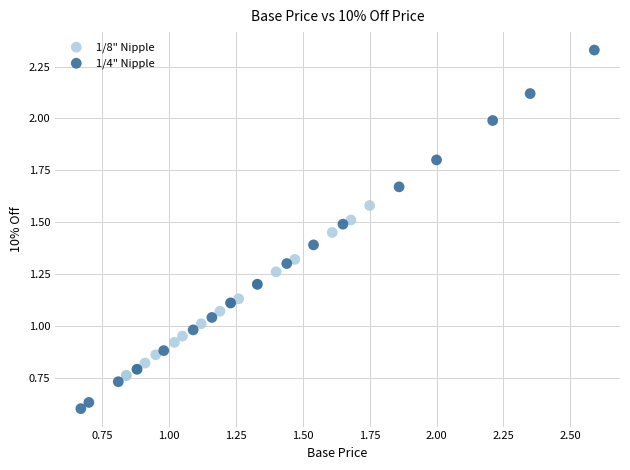

Which series has the widest spread of Y values?

1/4" Nipple